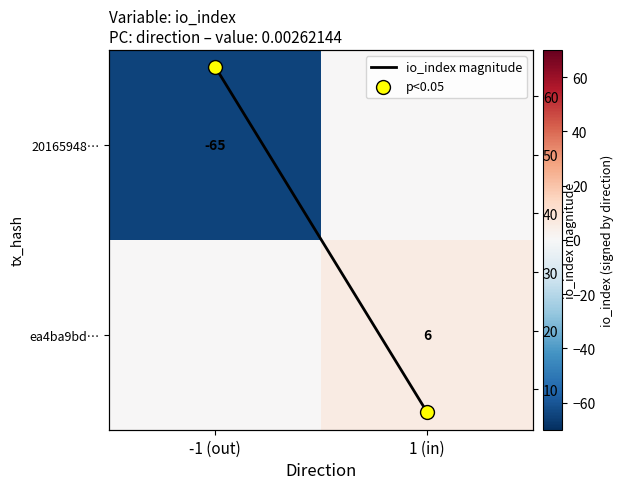

What is the average value of the ea4ba9bd… series?

3